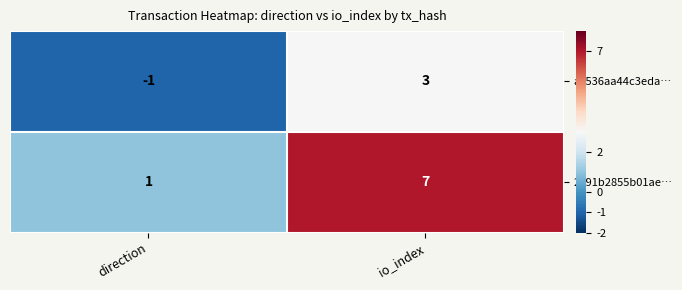

How many data points does each series have?

2